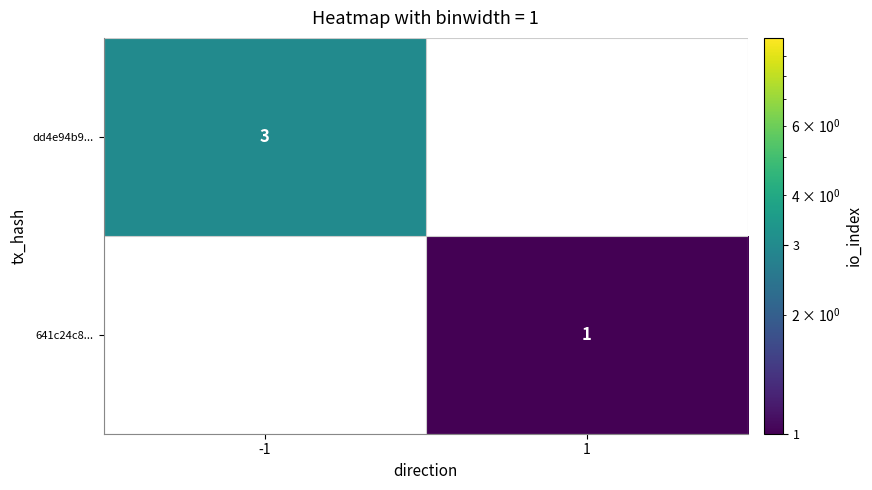

Which has a higher value, 1 or -1?

-1